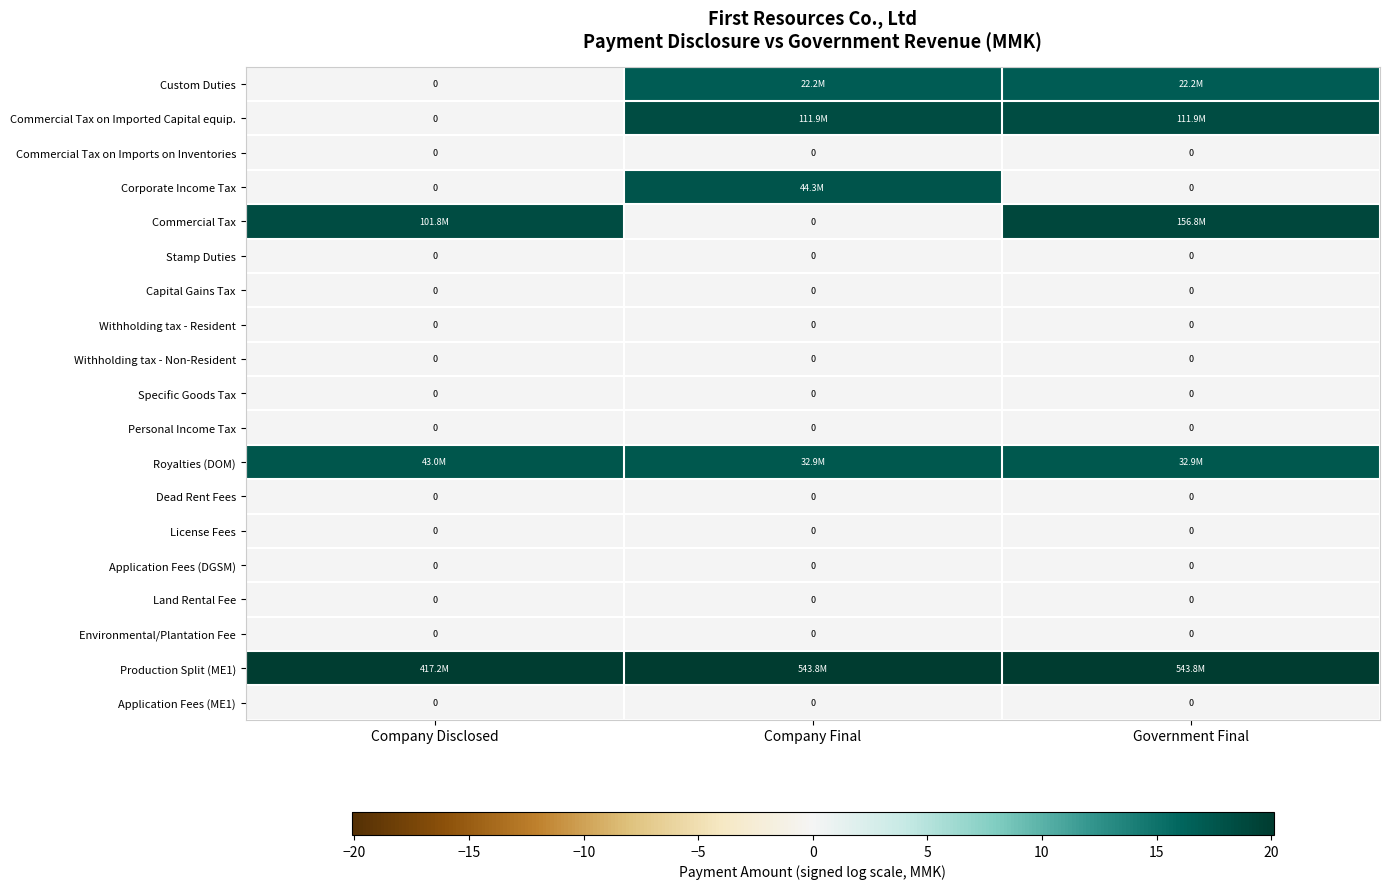

At which label does Commercial Tax reach its peak?

Government Final